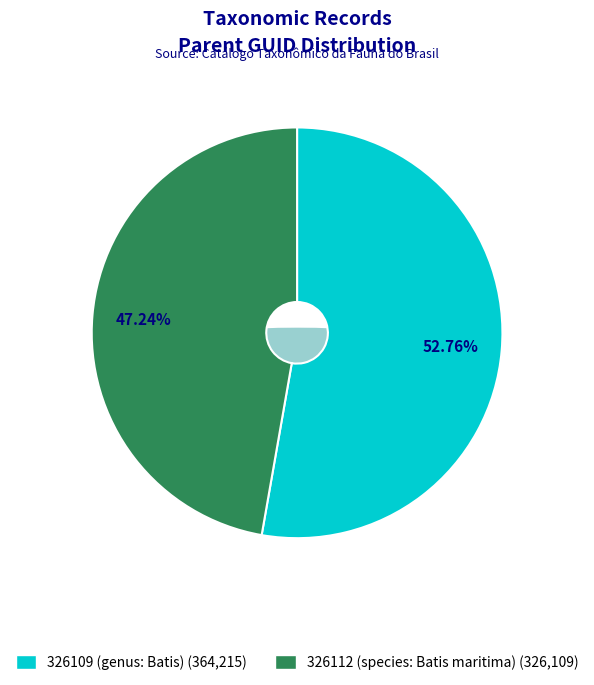

Which slice represents more than half of the pie?

326109 (genus: Batis)